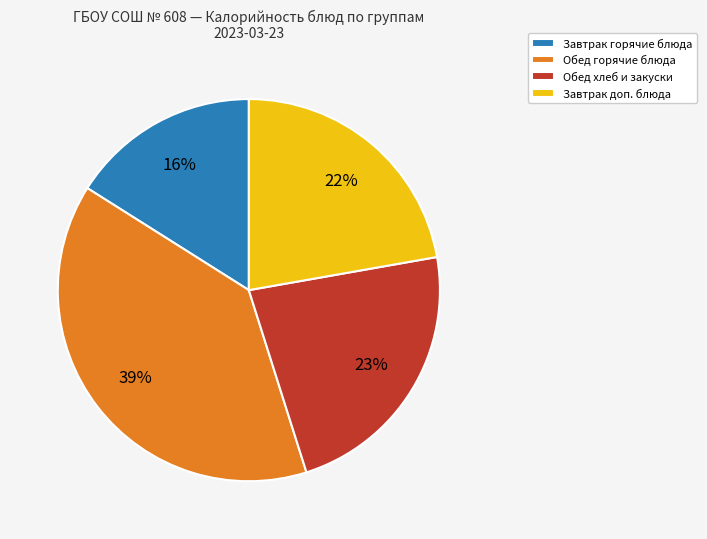

Do Завтрак горячие блюда and Обед горячие блюда together represent more than half of the pie?

Yes